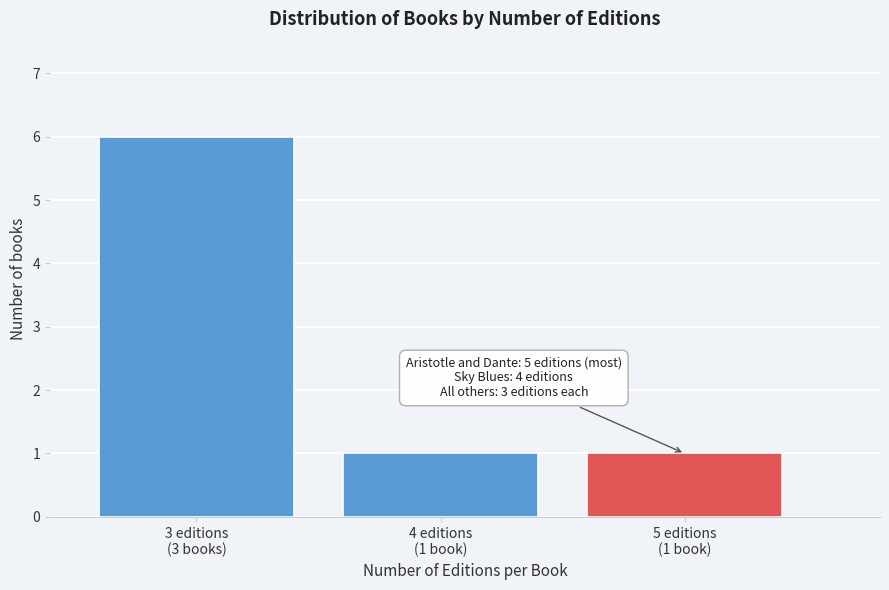

Reading right to left, what are all the values shown in this chart?

1	1	6